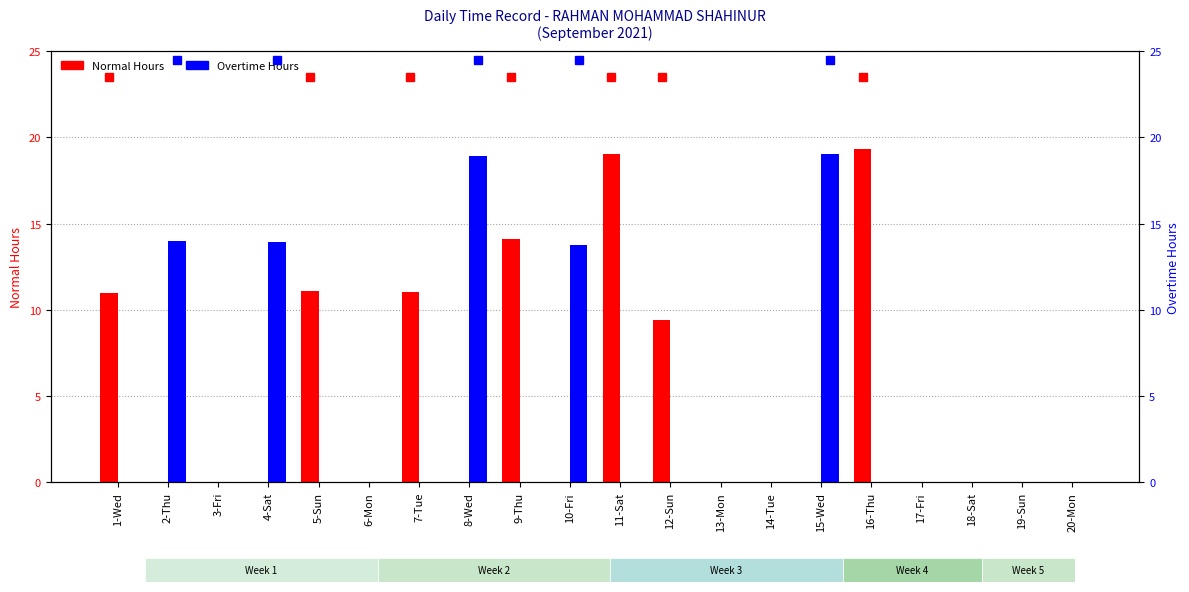

At which label is Overtime Hours closest to 9?

10-Fri